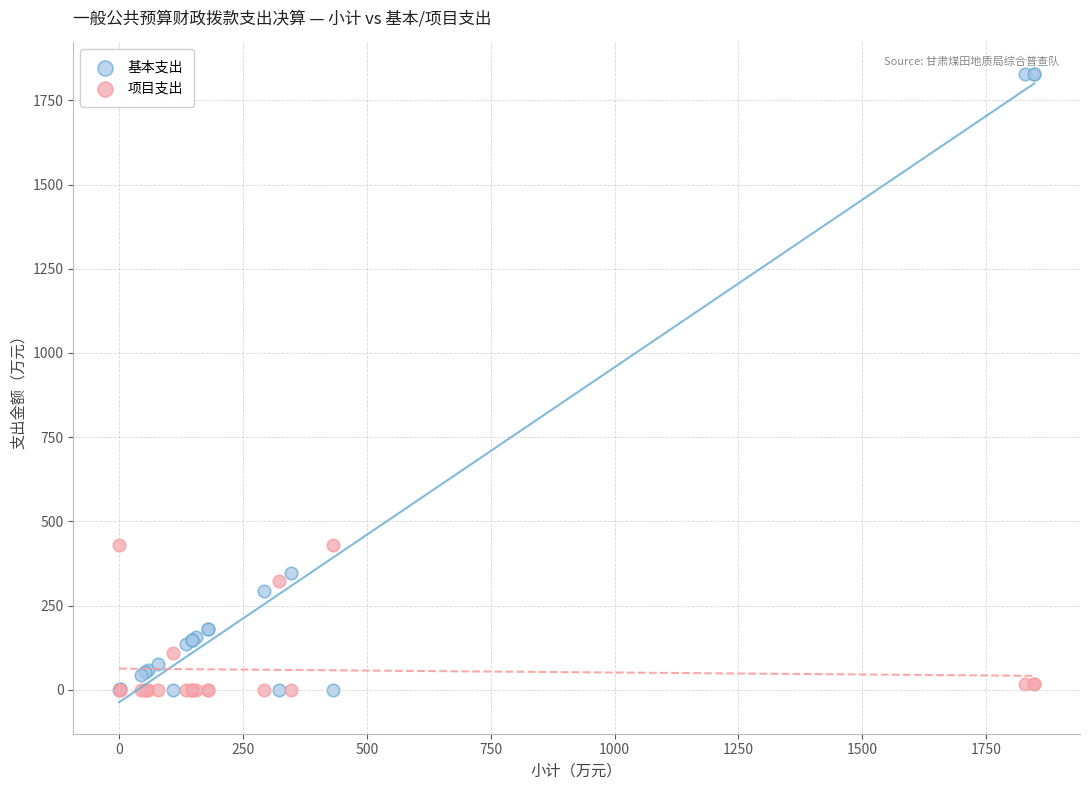

Which series reaches the maximum Y coordinate?

基本支出